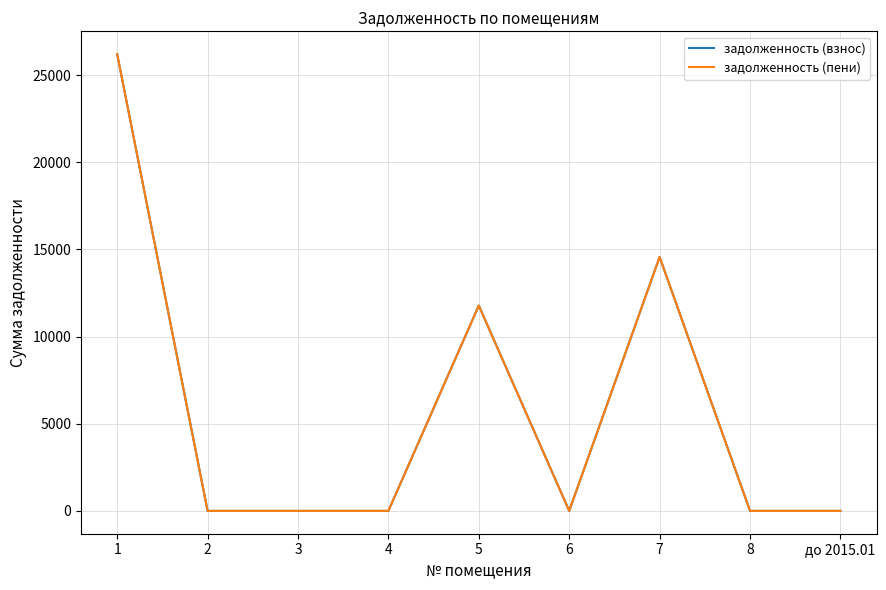

What is the difference between the second highest and minimum values in the задолженность (пени) series?

14570.4